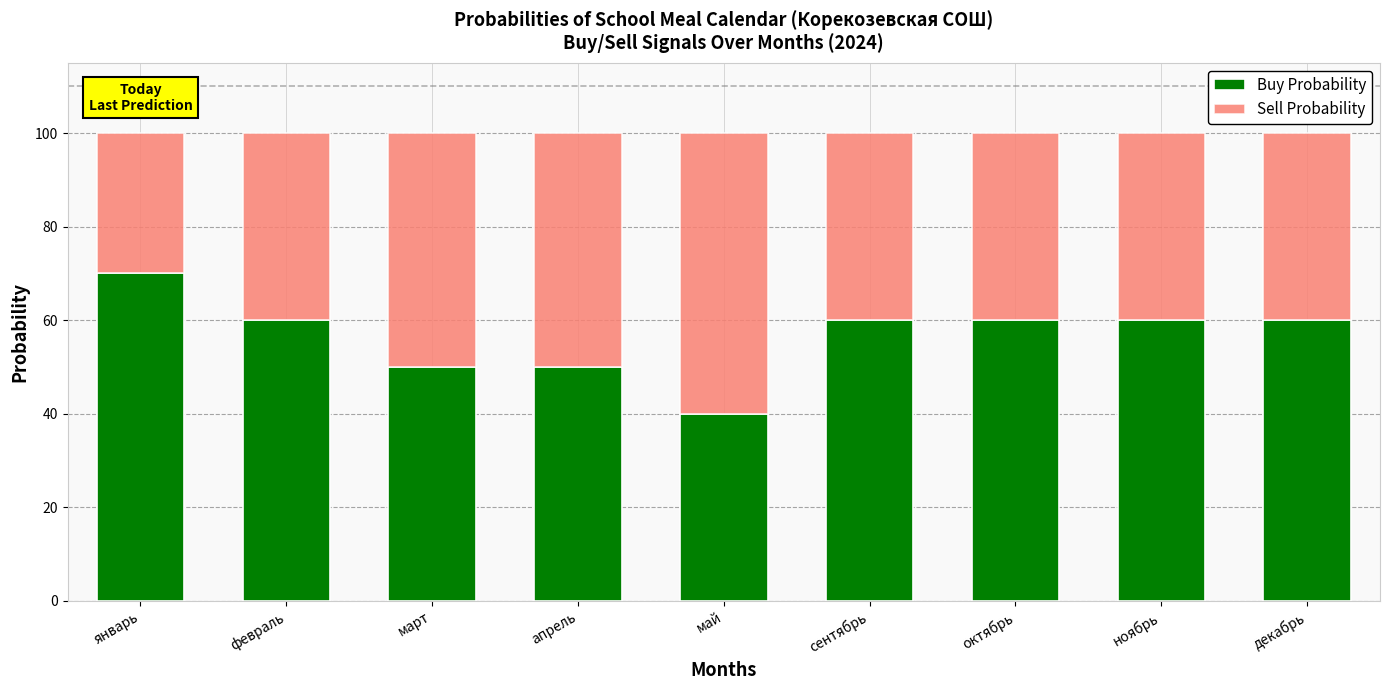

What is the lowest value of the Buy Probability series?

40